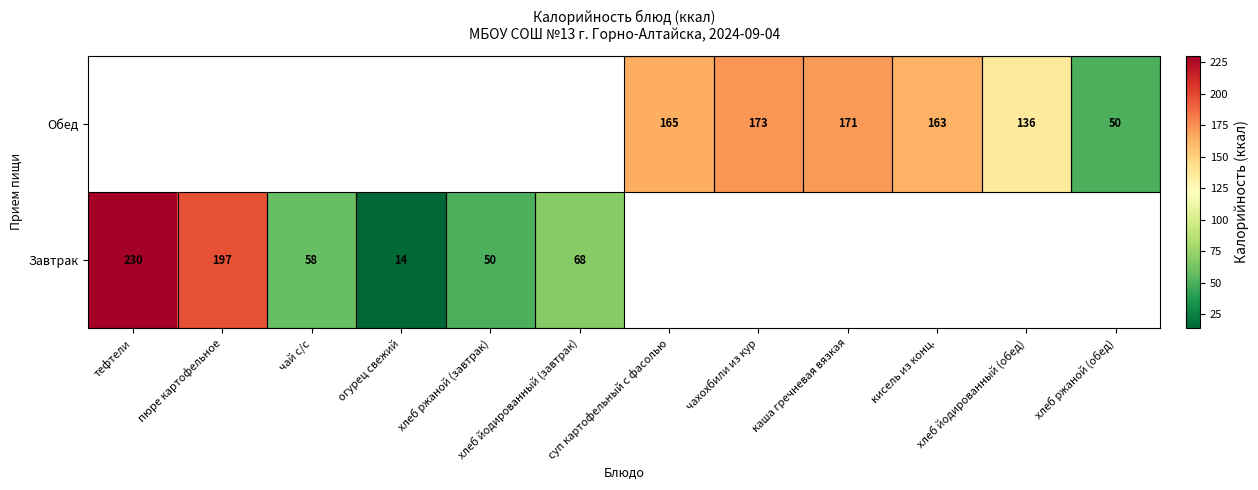

Count the number of categories in the chart.

12